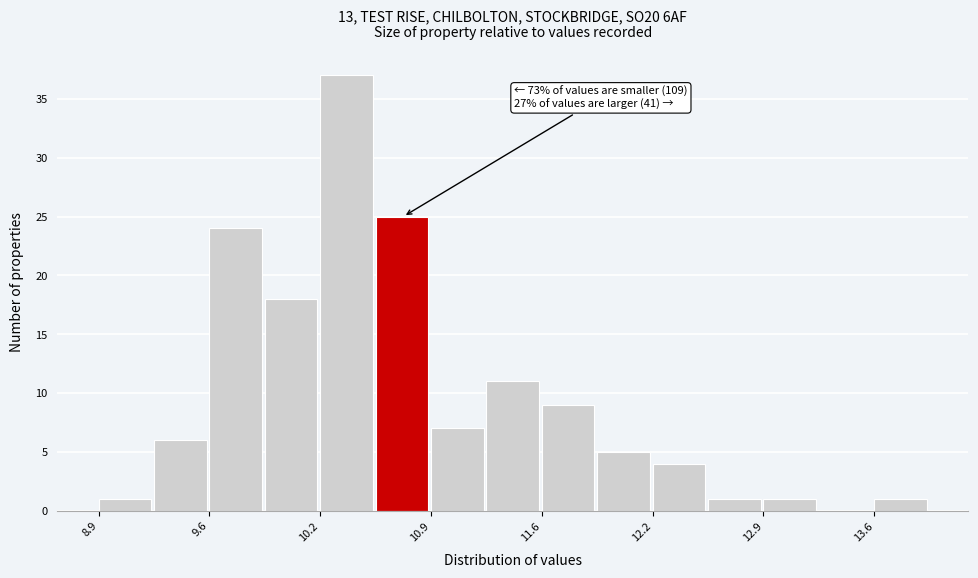

Around what value on the x-axis is the tallest bar? Give the approximate position of its centre, as read against the axis.

10.4